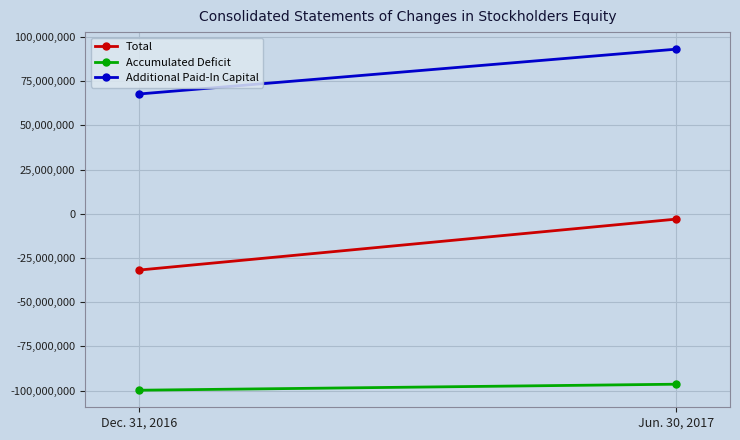

Which series has the largest total across all categories?

Additional Paid-In Capital